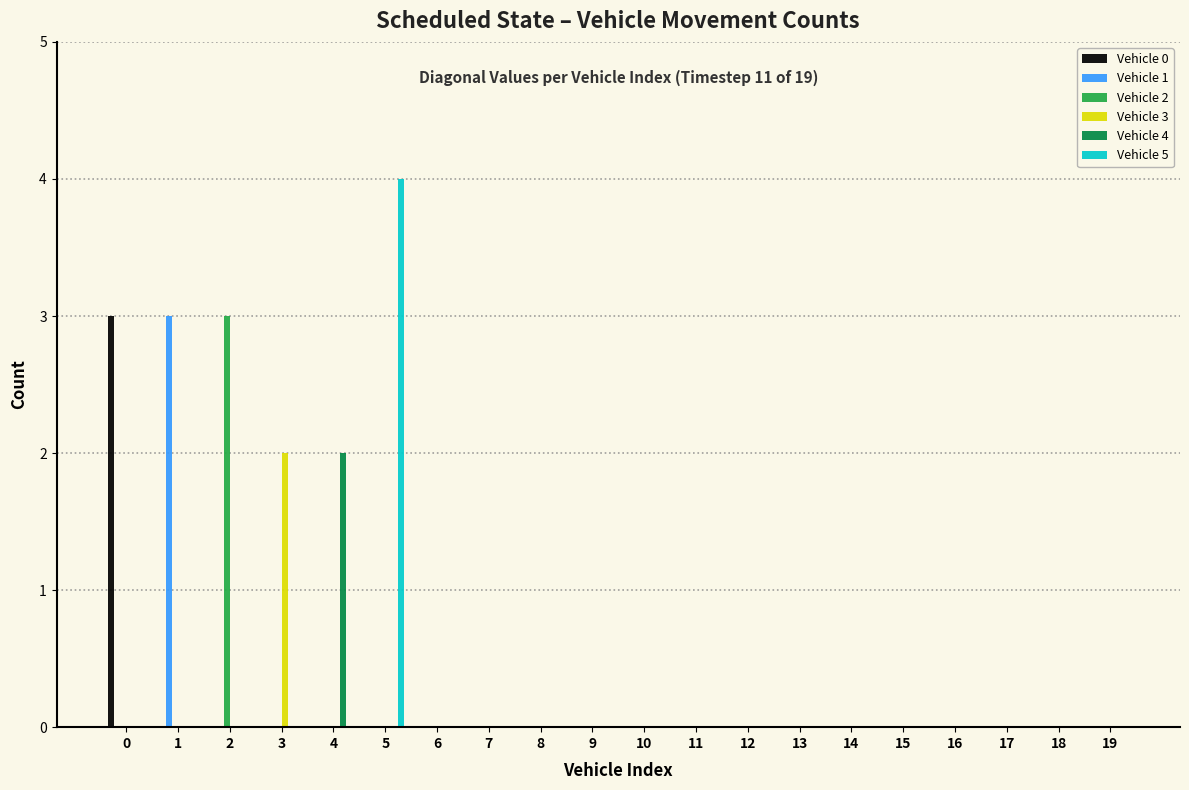

Which category has the highest value in the Vehicle 4 series?

4